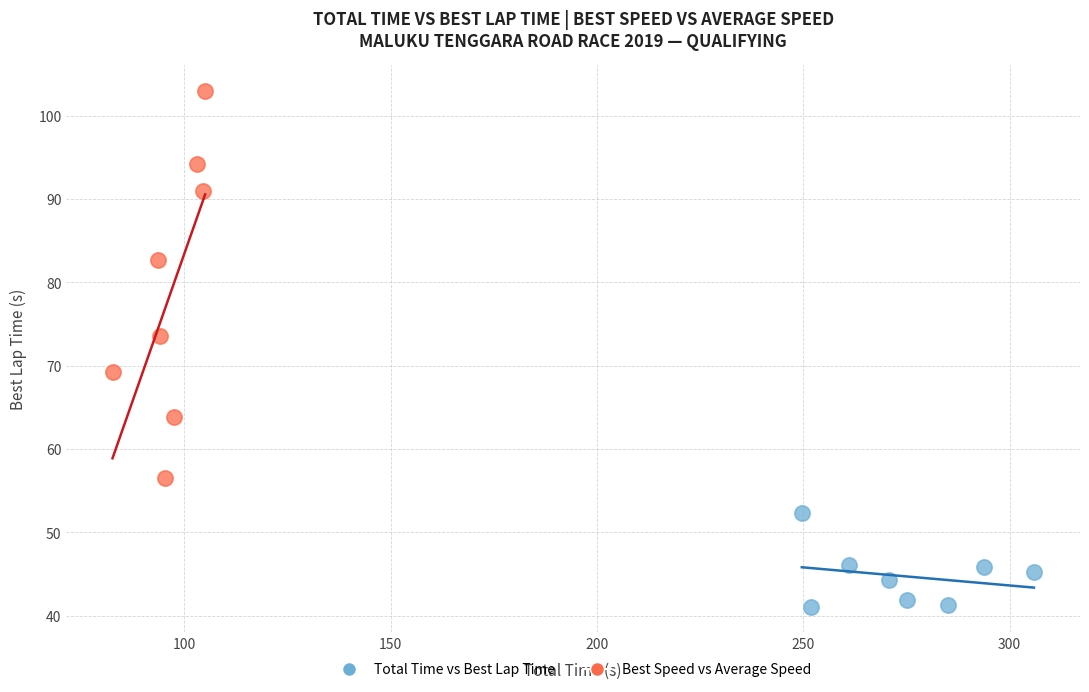

Which series reaches the minimum Y coordinate?

Total Time vs Best Lap Time